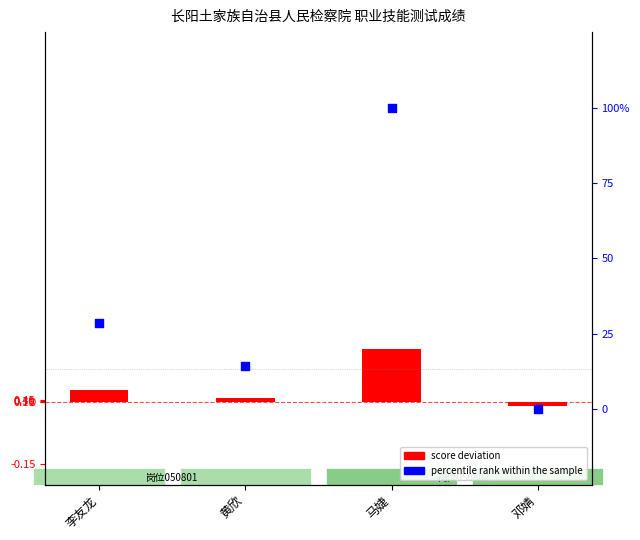

Approximately how many times larger is the value at 李友龙 compared to 黄欣?

2.0